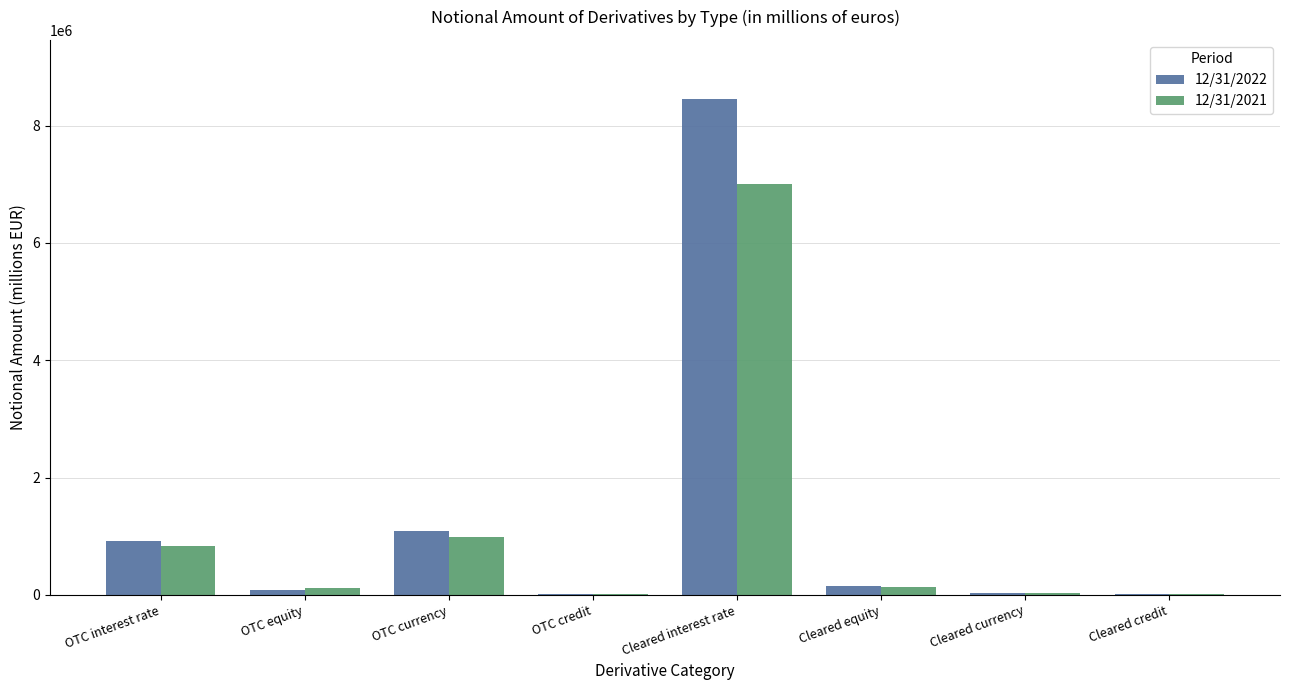

How many groups of bars are there?

8